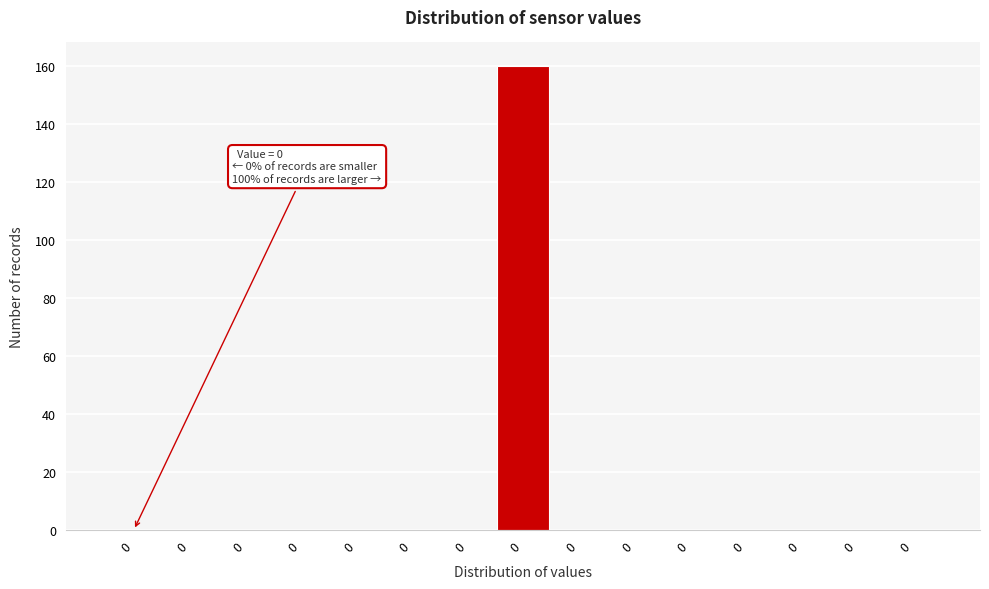

How many data points does each series have?

15